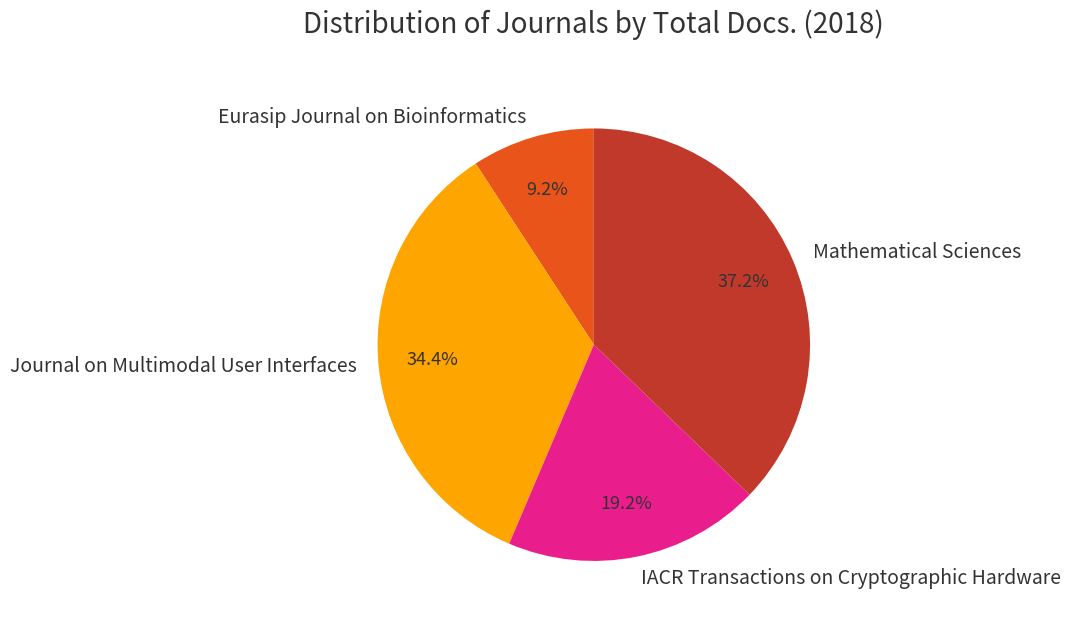

What percentage is the Mathematical Sciences slice, to the nearest percent?

37%